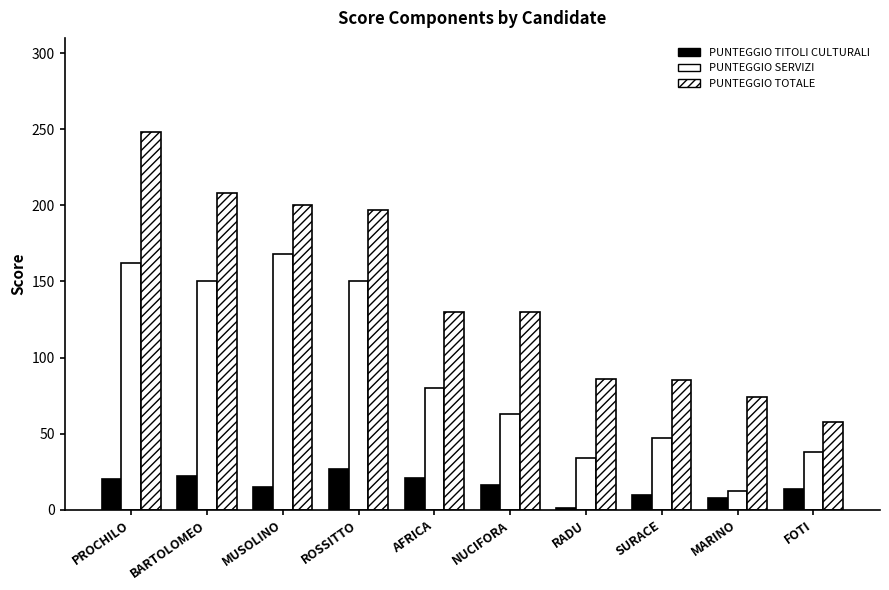

Is it true that PUNTEGGIO TITOLI CULTURALI equals 1.0 at RADU?

True